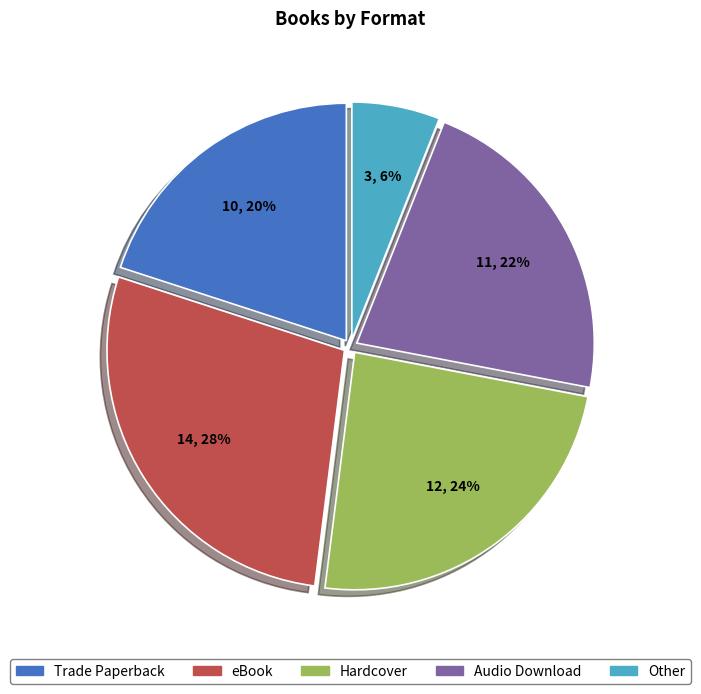

Is the sum of Hardcover and Audio Download greater than half?

No